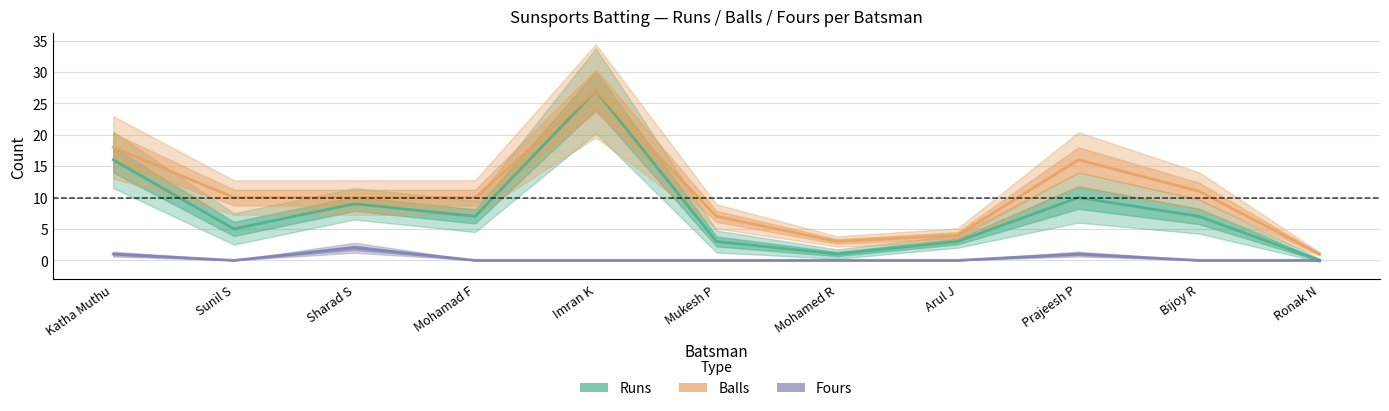

How many interior local valleys does the Runs series have?

3